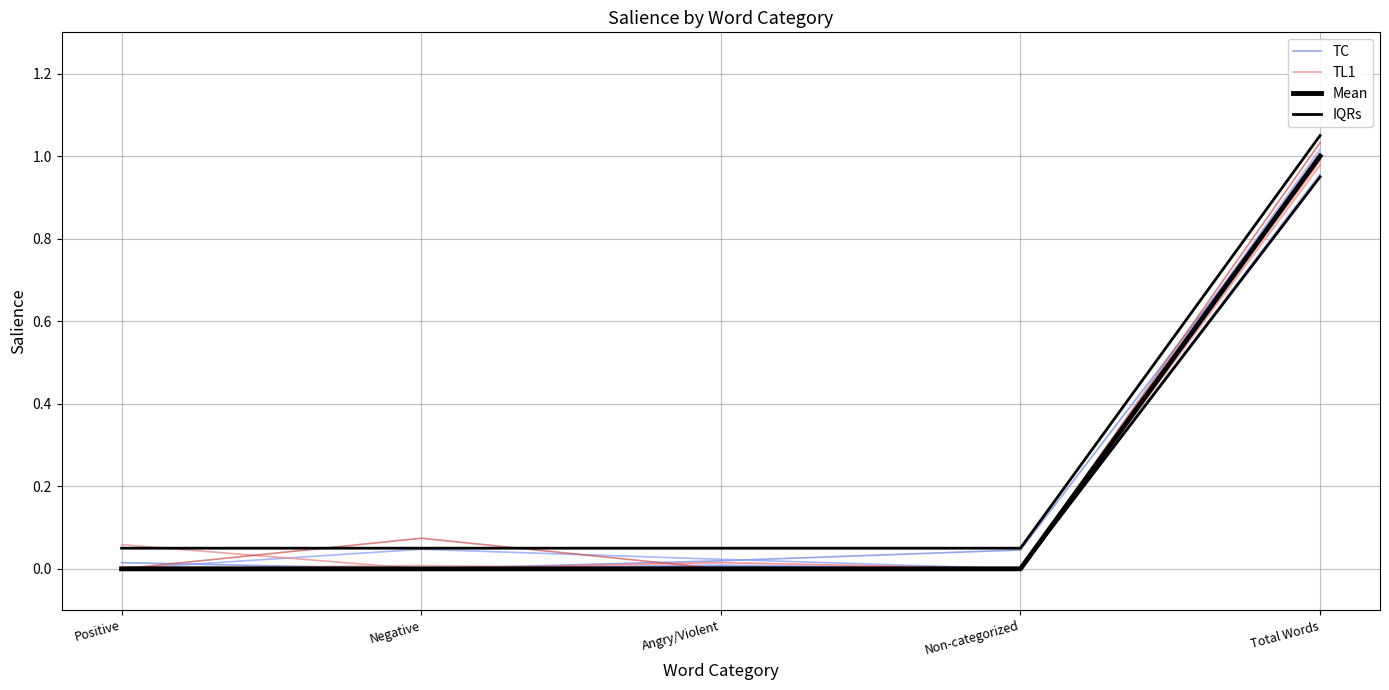

What are all the series names shown in the legend?

TC, TL1, Mean, IQRs